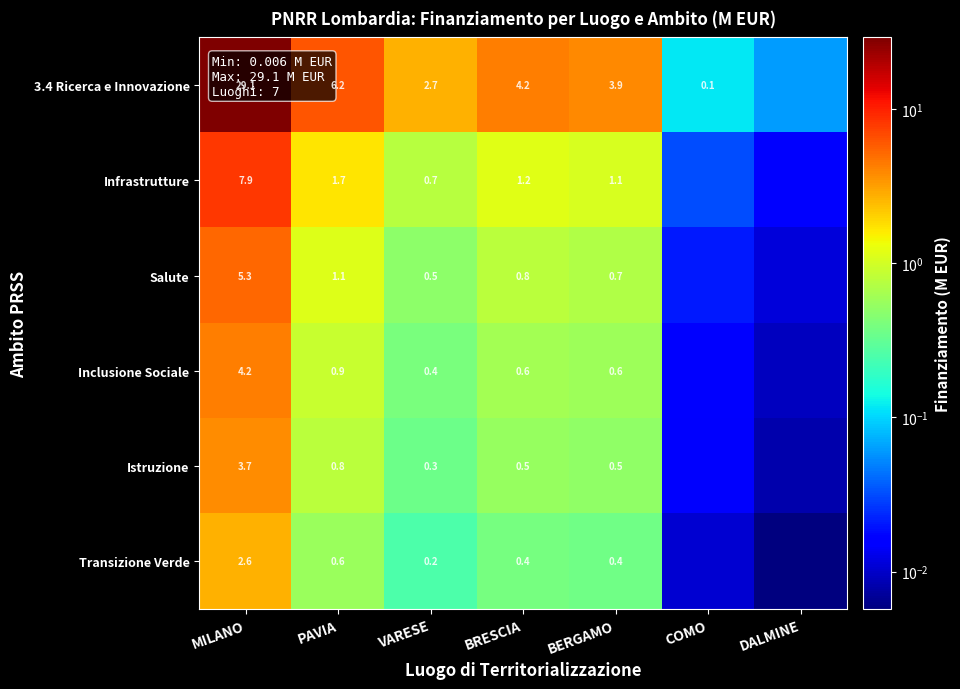

The Salute series shows 0.8 at VARESE. True or false?

False